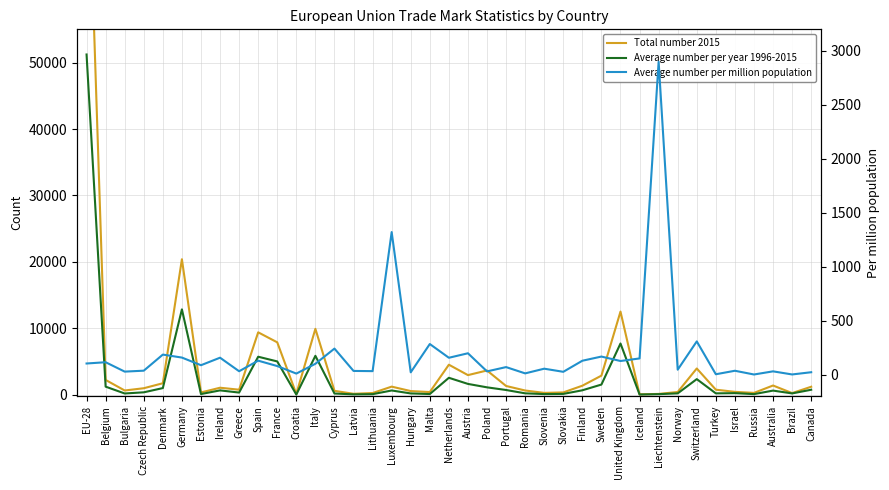

How many categories are shown in the chart?

39